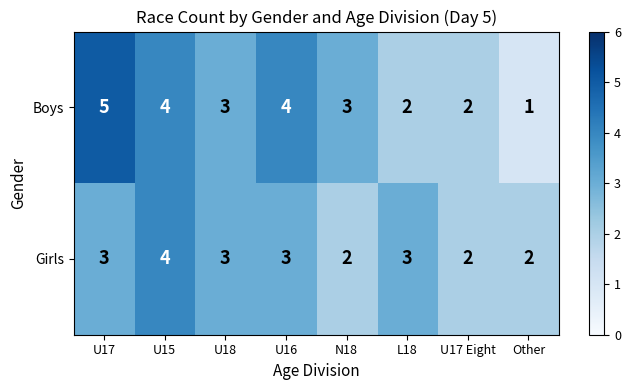

Reading left to right, extract all data points from this chart.

Boys: U17=5	U15=4	U18=3	U16=4	N18=3	L18=2	U17 Eight=2	Other=1
Girls: U17=3	U15=4	U18=3	U16=3	N18=2	L18=3	U17 Eight=2	Other=2